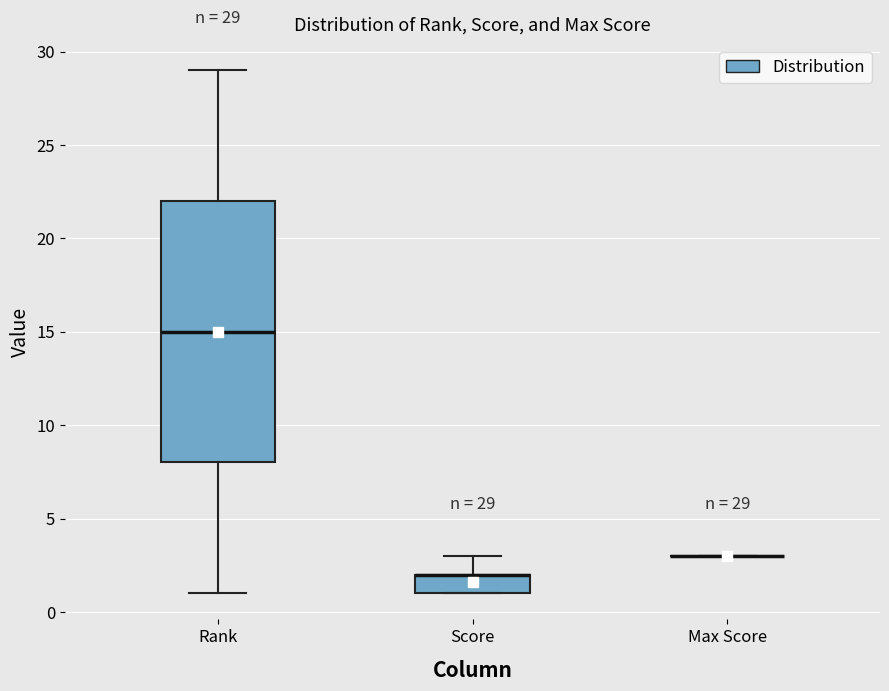

Which box is the tallest, from its lower edge to its upper edge?

Rank